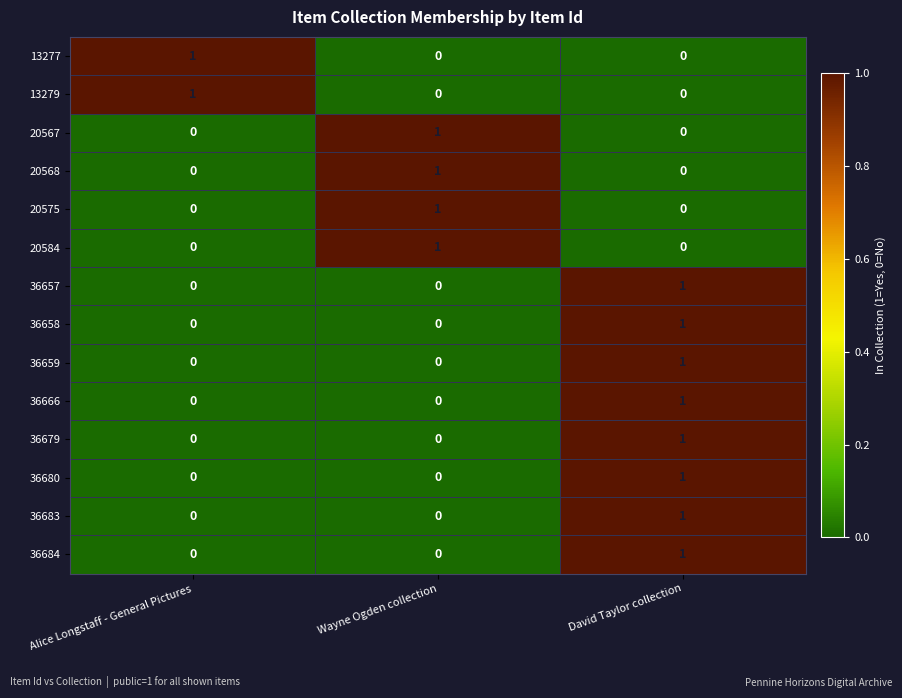

Is it true that 20584 equals -1 at Alice Longstaff - General Pictures?

False